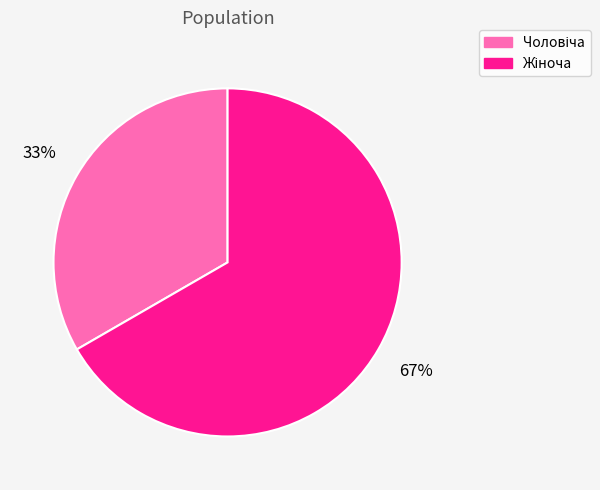

To the nearest percent, what is the average slice percentage?

50%